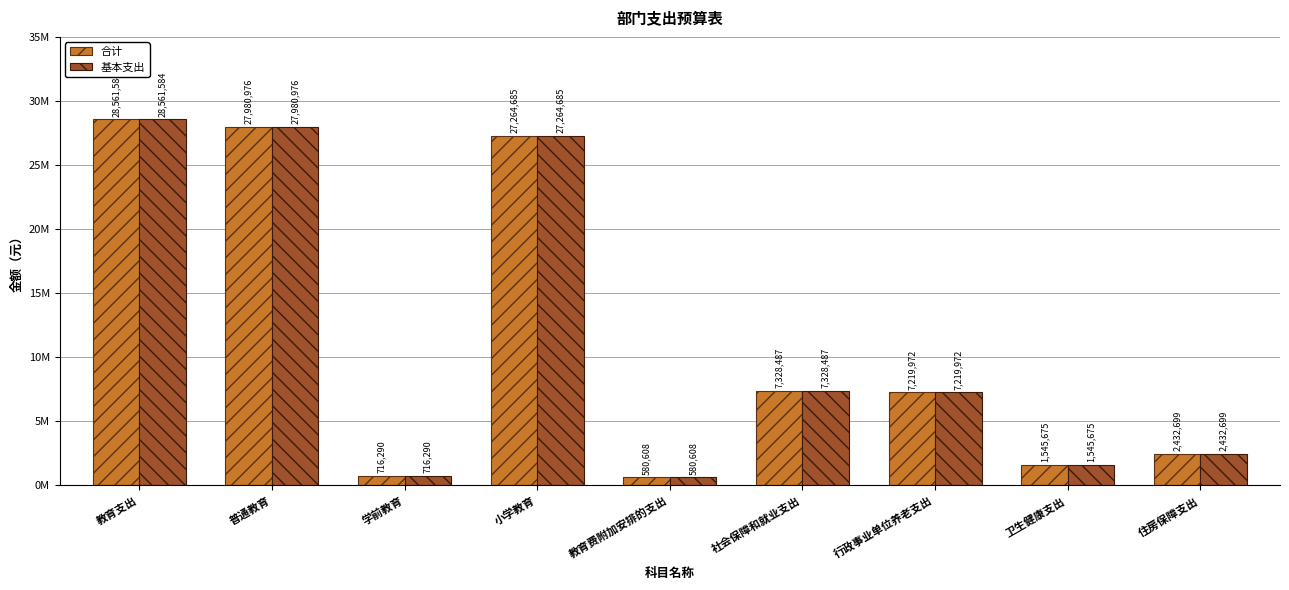

Reading left to right, transcribe all the data shown in this chart.

合计: 28561583.9	27980975.9	716290.4	27264685.5	580608.0	7328486.8	7219972.0	1545674.5	2432698.8
基本支出: 28561583.9	27980975.9	716290.4	27264685.5	580608.0	7328486.8	7219972.0	1545674.5	2432698.8